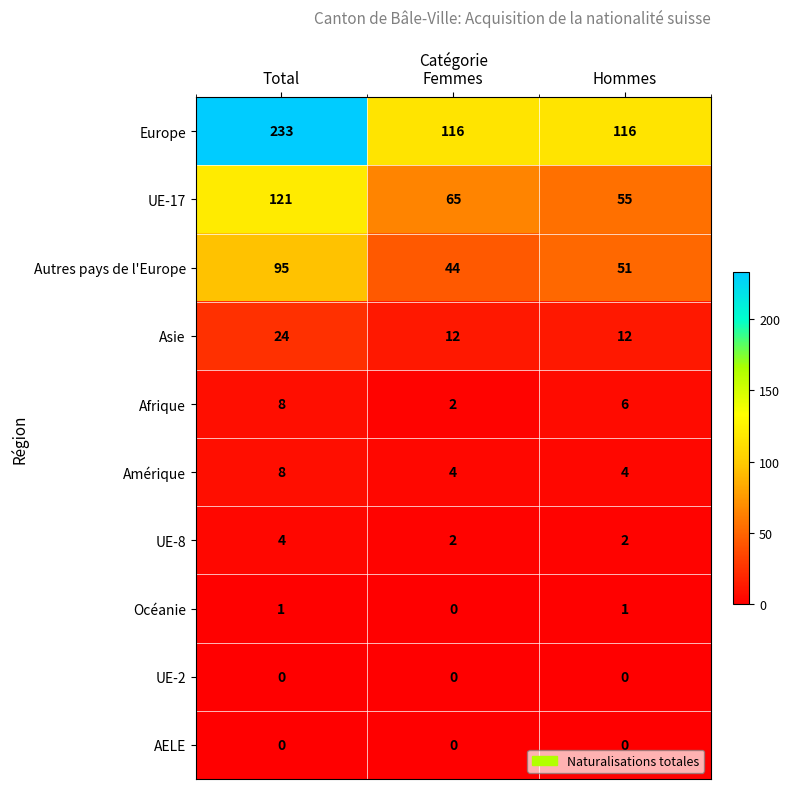

Count the number of data series in this chart.

10